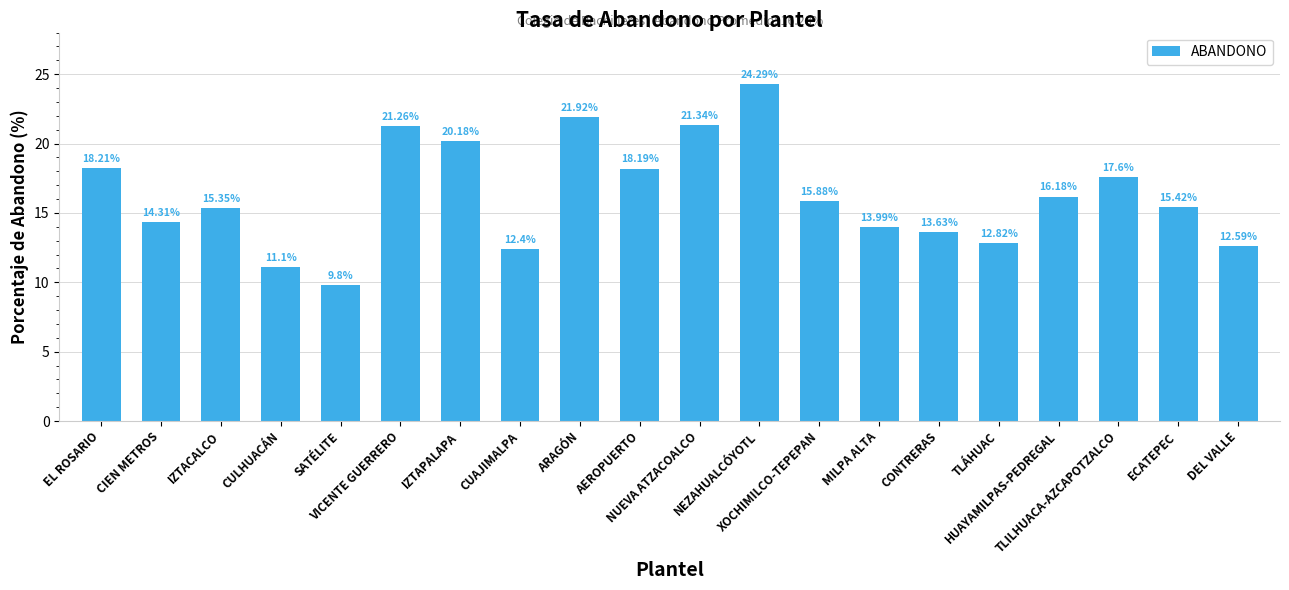

Count the number of values greater than 15.

12